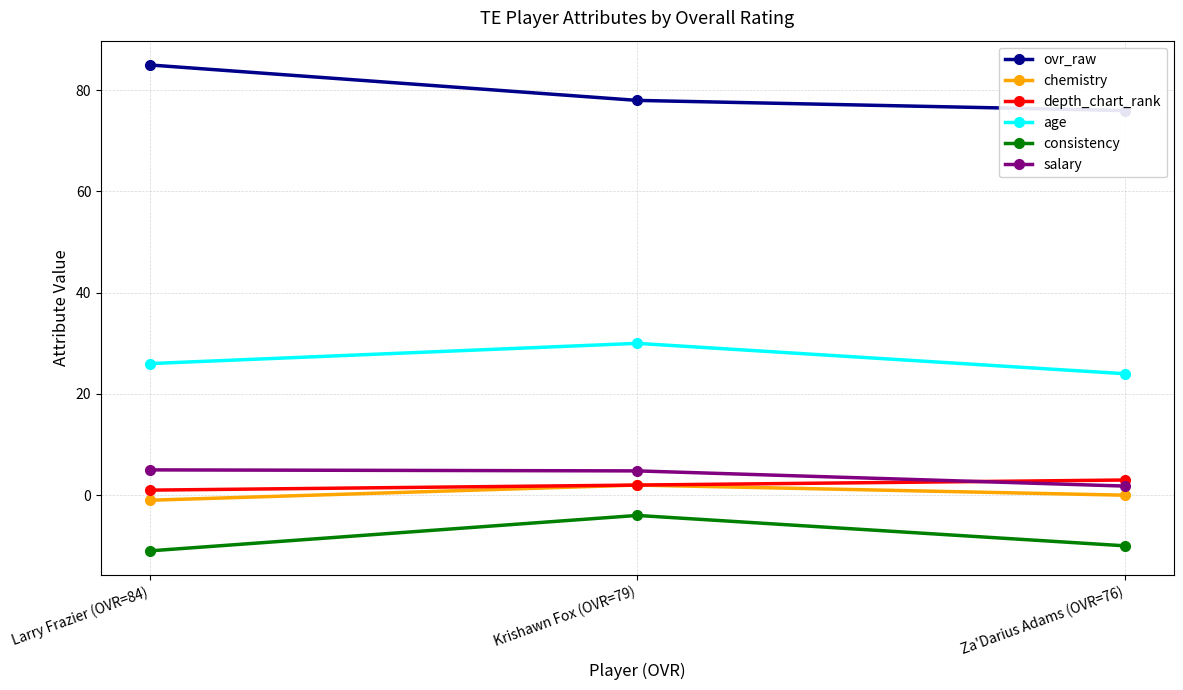

The value of depth_chart_rank at Za'Darius Adams (OVR=76) is 1.2. True or false?

False